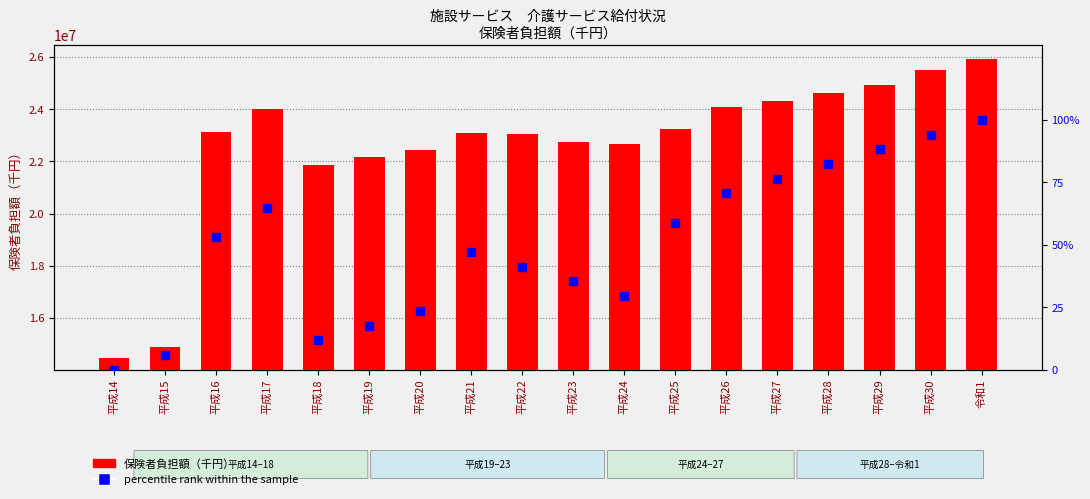

Which series contains the highest Y value?

保険者負担額（千円）